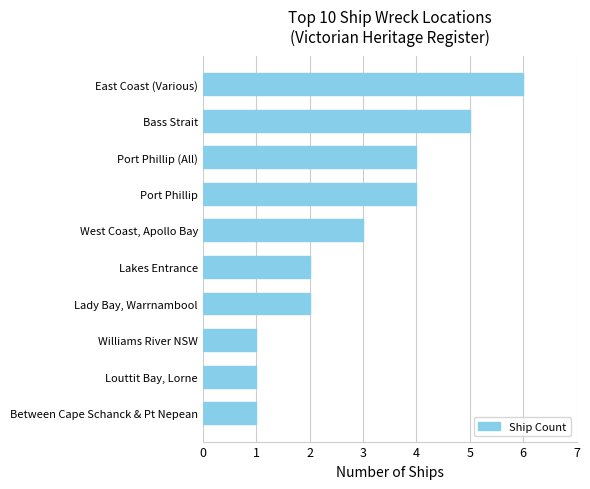

Between Port Phillip (All) and Bass Strait, which is larger?

Bass Strait